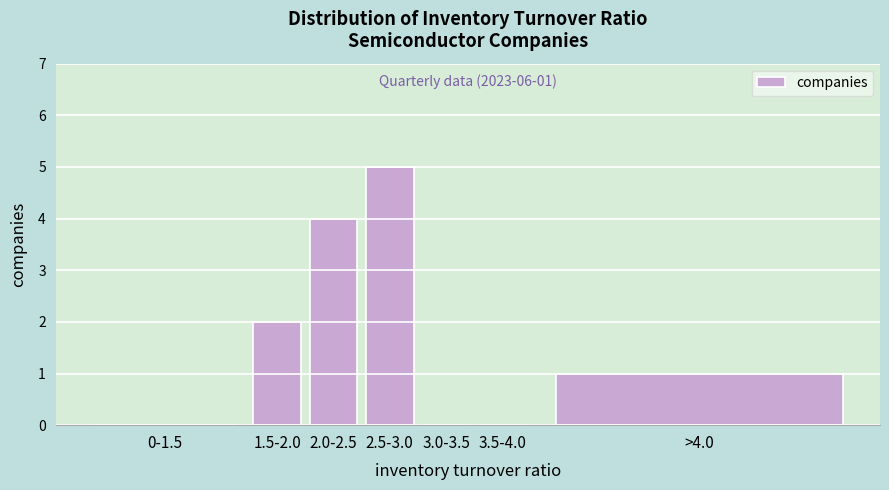

Reading right to left, list all the values displayed in this chart.

>4.0=1	3.5-4.0=0	3.0-3.5=0	2.5-3.0=5	2.0-2.5=4	1.5-2.0=2	0-1.5=0